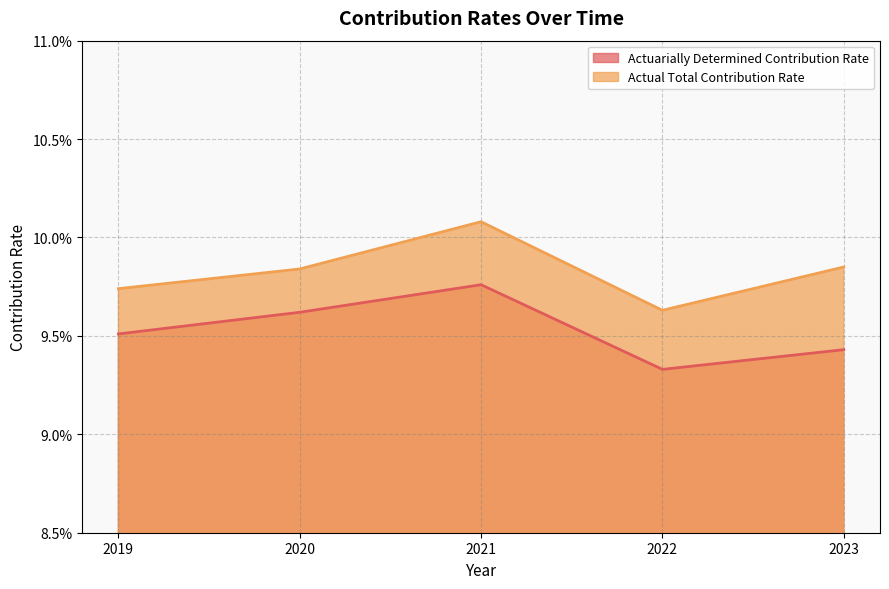

At 2019, list the series in order from smallest to largest.

Actuarially Determined Contribution Rate, Actual Total Contribution Rate